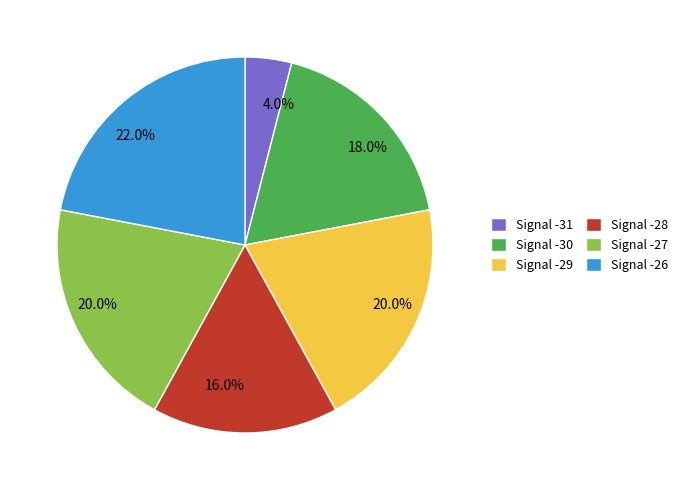

Is there any slice that represents more than half of the pie?

No